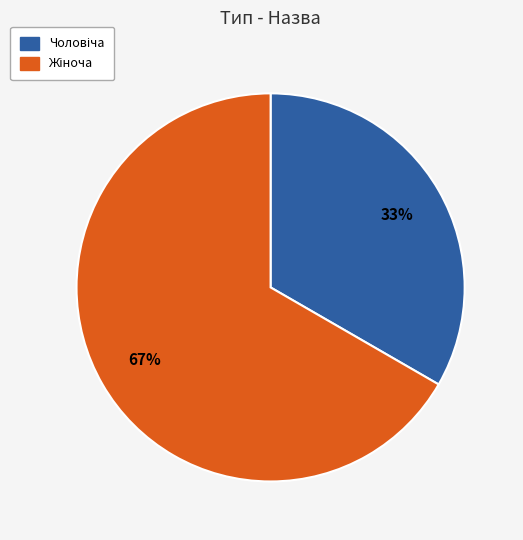

Is there a majority slice in this chart?

Yes